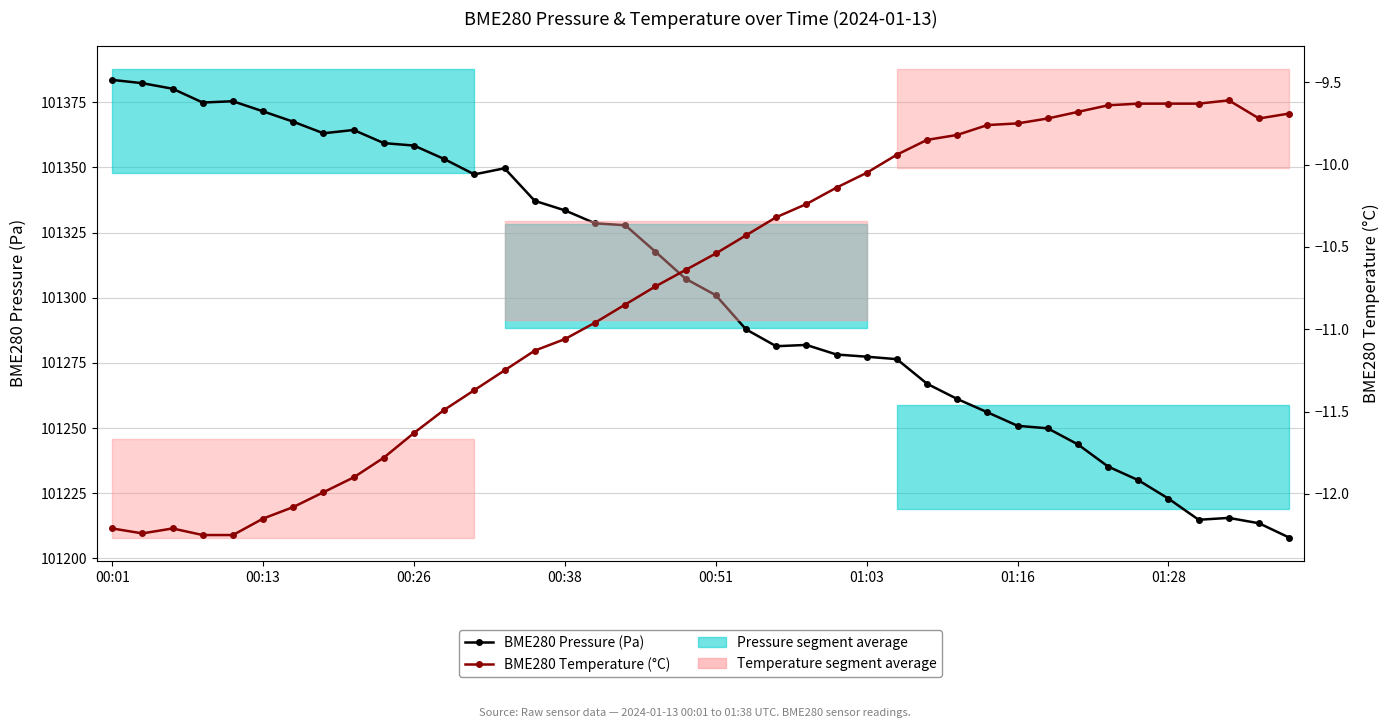

Is the value of BME280 Temperature (°C) at 10 greater than the value of BME280 Pressure (Pa) at 21?

No